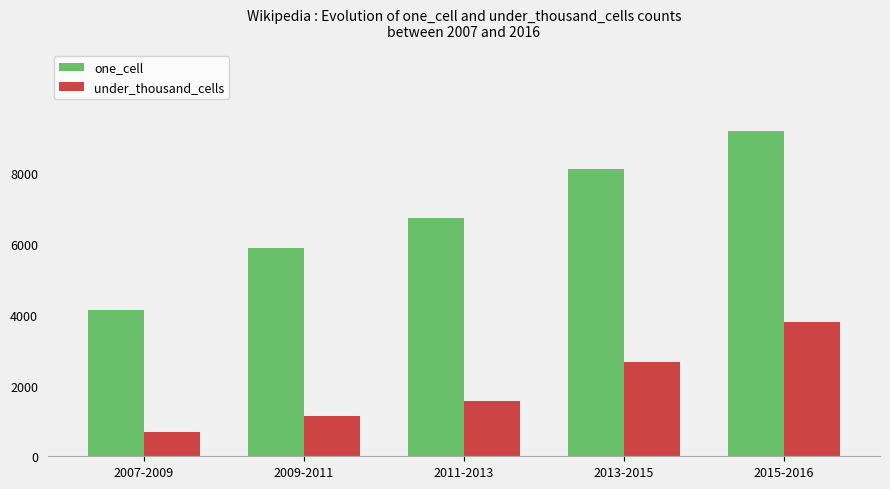

What is the difference between the second highest and minimum values in the under_thousand_cells series?

1970